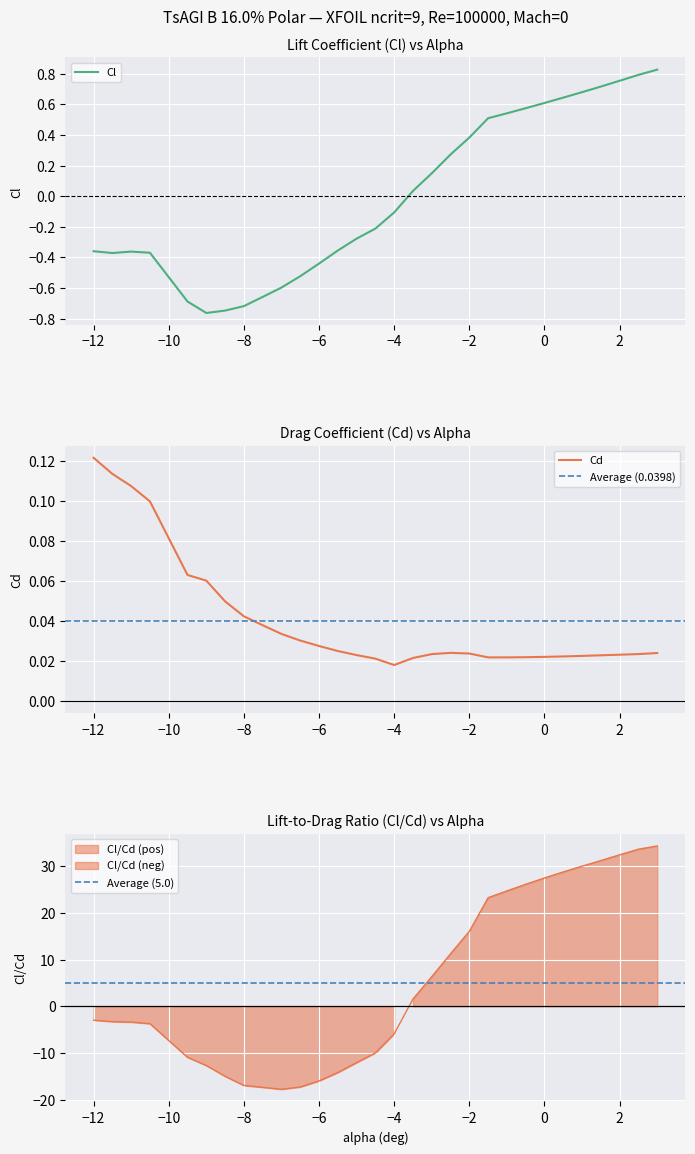

Which series has the largest total across all categories?

Cl_Cd